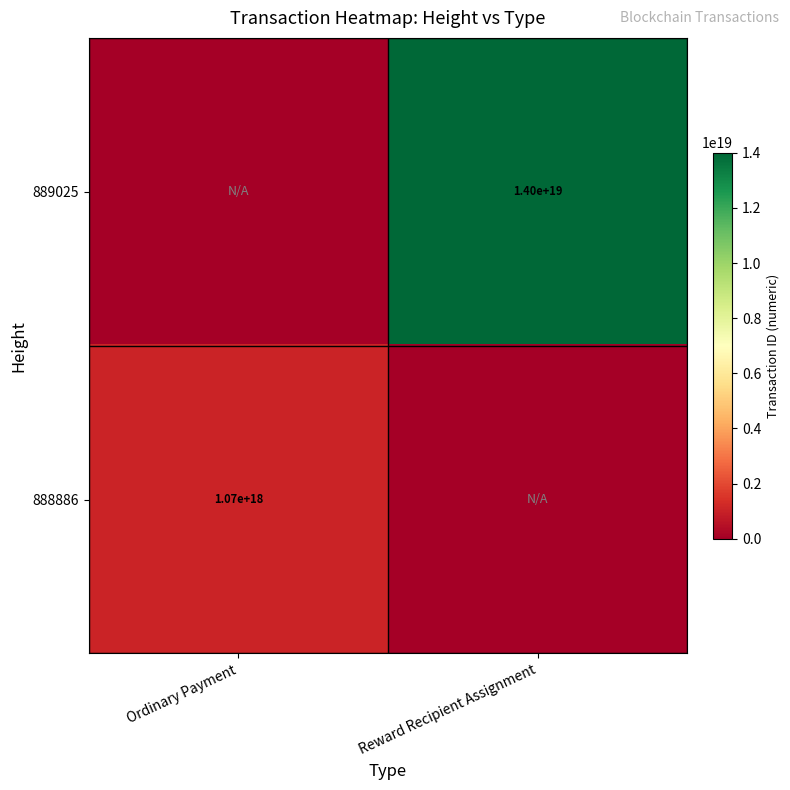

Is it true that 888886 equals 1788556527383806208 at Ordinary Payment?

False